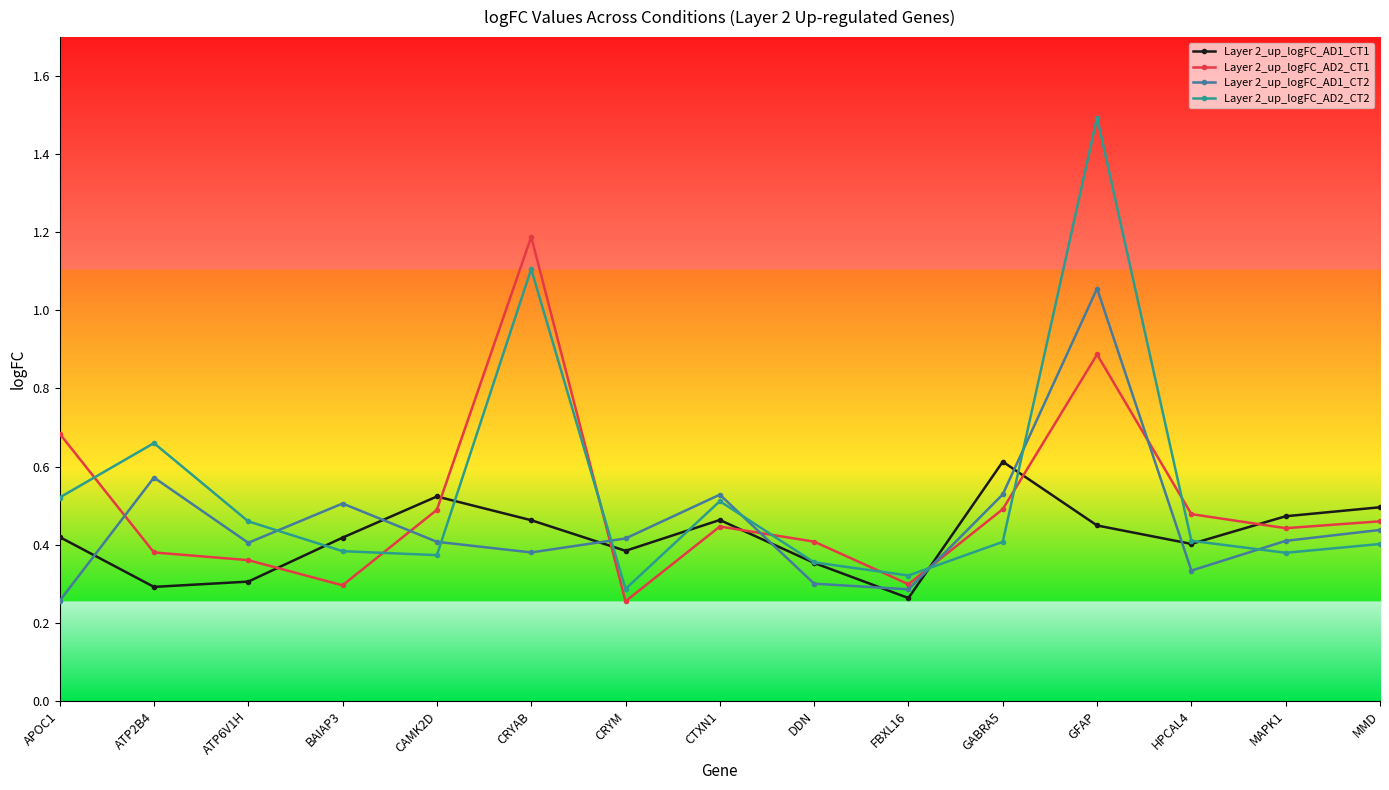

How many times do Layer 2_up_logFC_AD2_CT2 and Layer 2_up_logFC_AD2_CT1 cross each other?

8